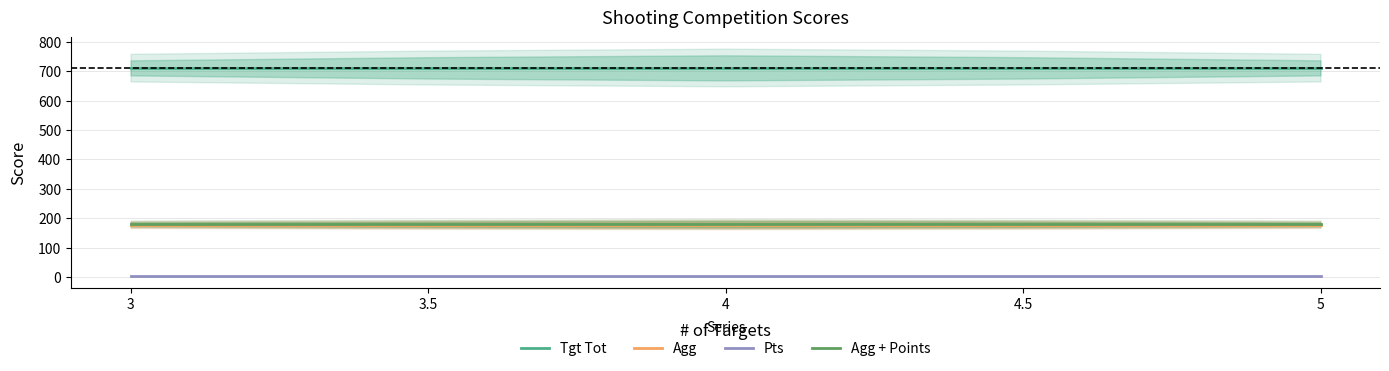

At which category is the sum across all series the highest?

3